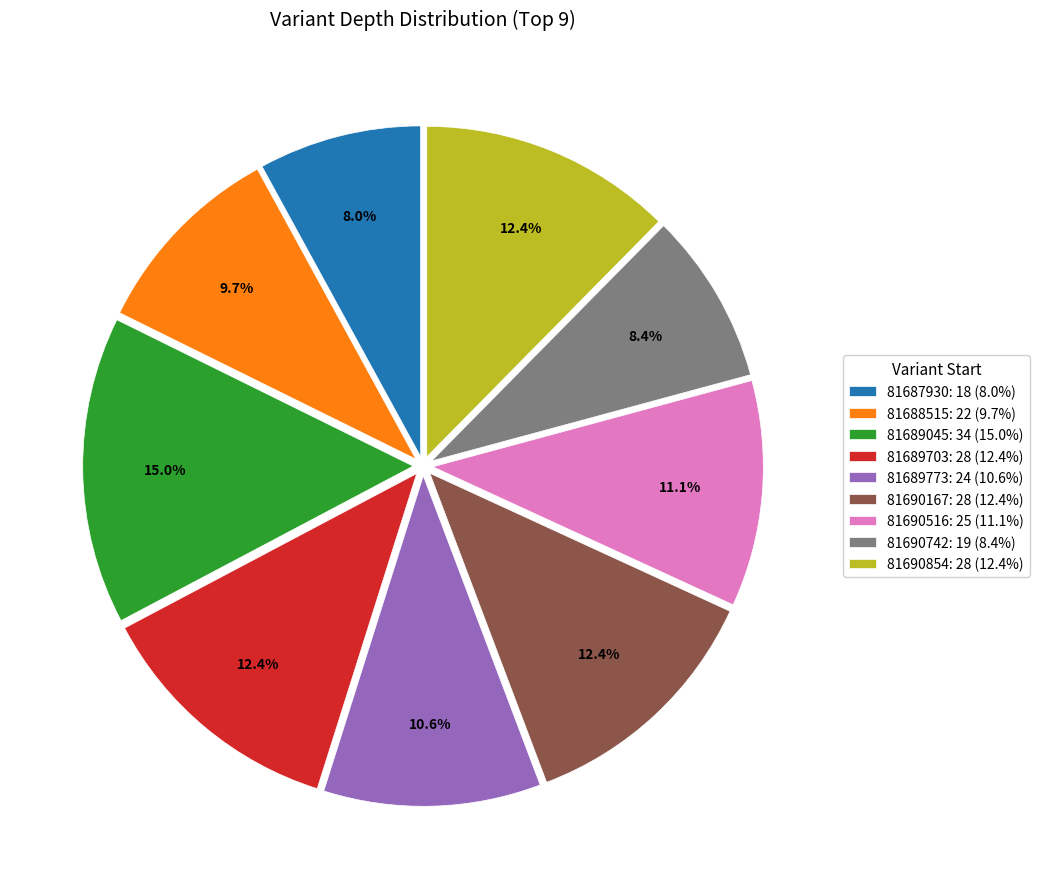

What percentage do 81689045 and 81690167 together represent?

27.4%